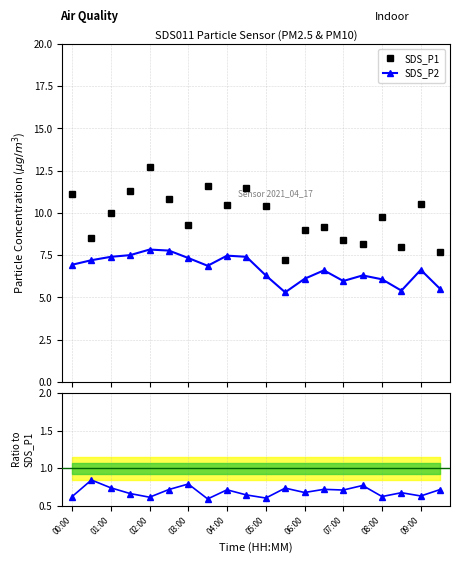

Reading left to right, list all the values displayed in this chart.

SDS_P1: 11.1	8.5	10.0	11.3	12.7	10.8	9.3	11.6	10.5	11.5	10.4	7.2	9.0	9.2	8.4	8.2	9.7	8.0	10.5	7.7
SDS_P2: 6.9	7.2	7.4	7.5	7.8	7.8	7.3	6.9	7.5	7.4	6.3	5.3	6.1	6.6	6.0	6.3	6.1	5.4	6.6	5.5
SDS_P2 / SDS_P1: 0.6	0.8	0.7	0.7	0.6	0.7	0.8	0.6	0.7	0.6	0.6	0.7	0.7	0.7	0.7	0.8	0.6	0.7	0.6	0.7